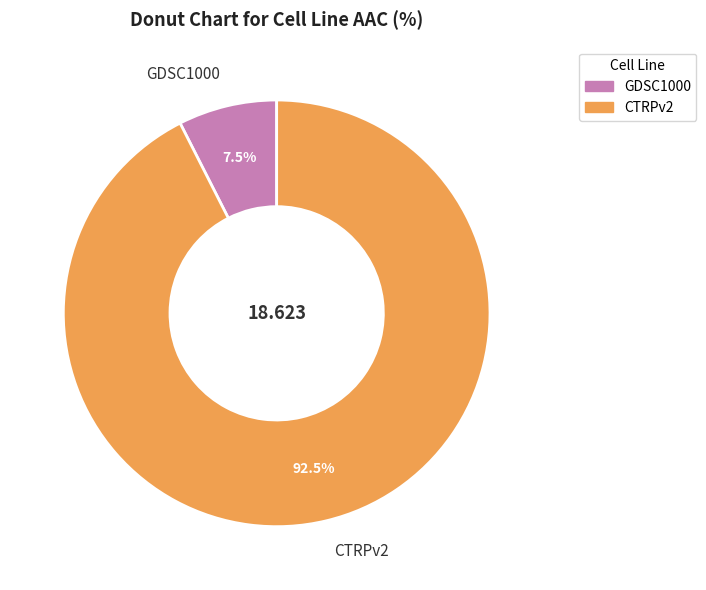

What is the largest slice in the pie chart?

CTRPv2